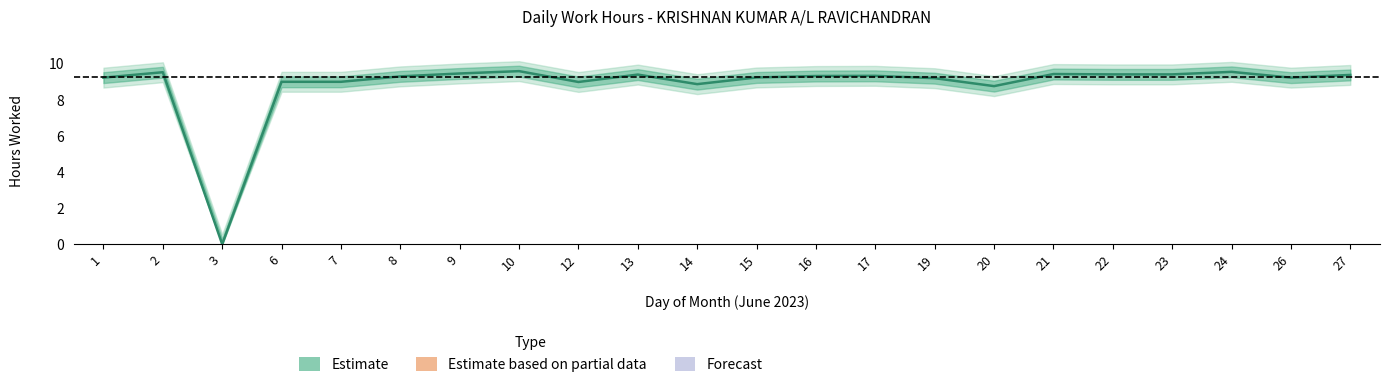

What is the approximate value at 24?

9.6